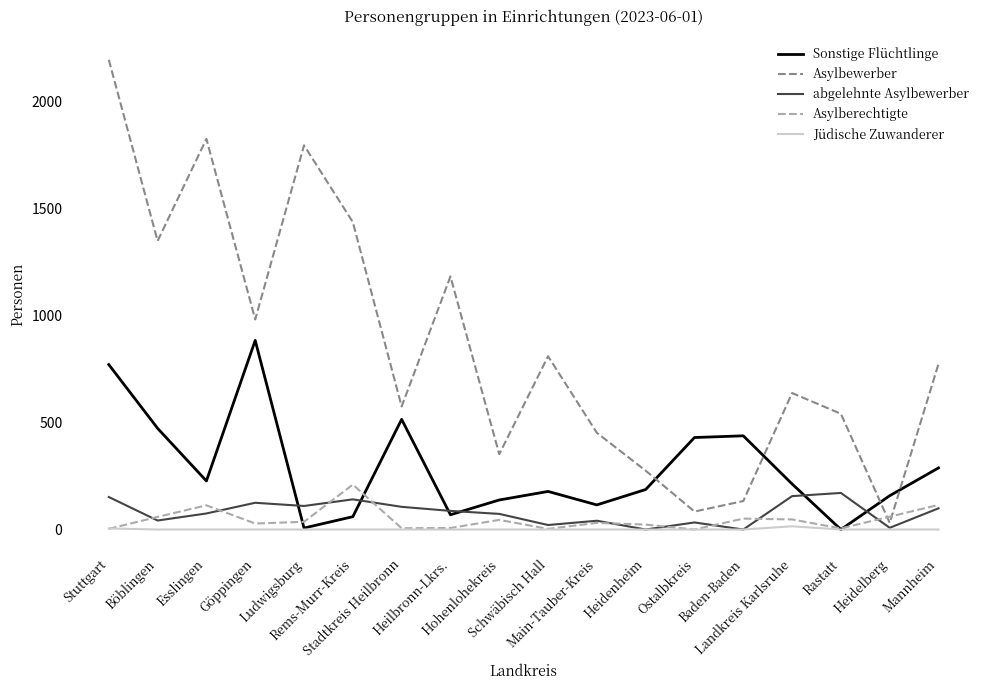

How many lines are shown in the chart?

5